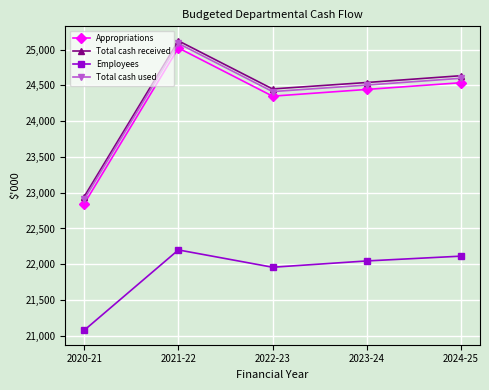

How many interior local valleys does the Appropriations series have?

1